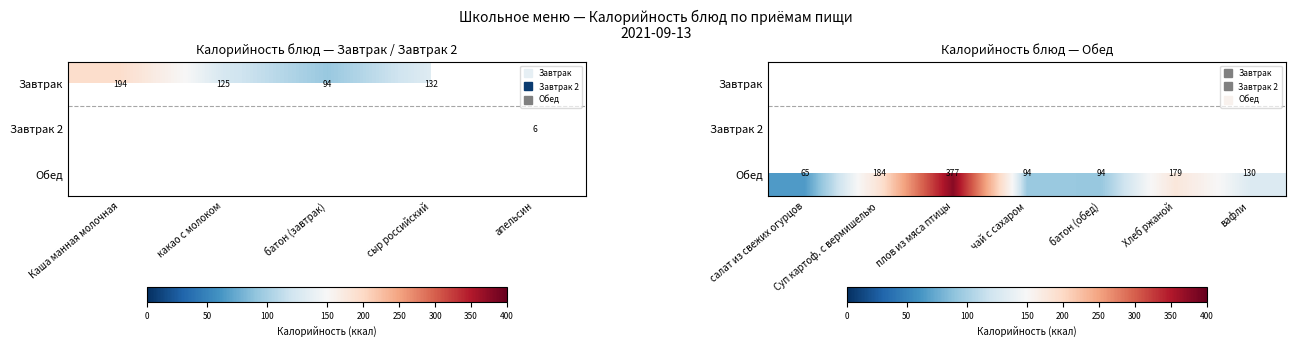

What is the sum of all Обед values?

1122.3